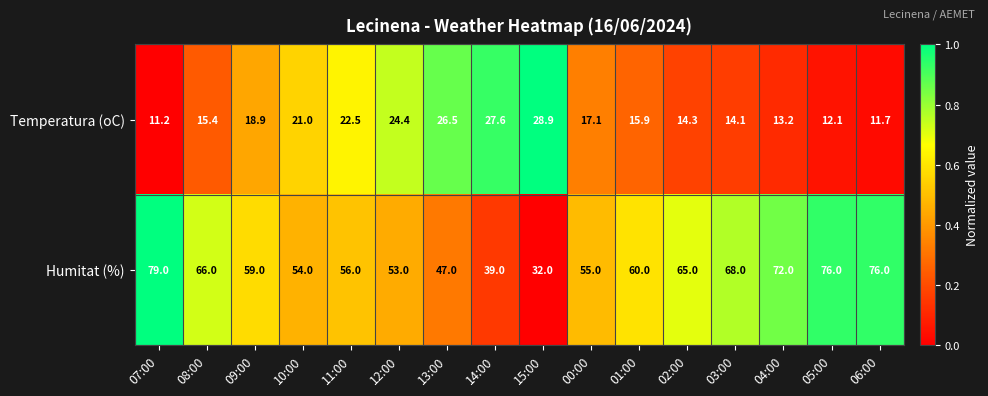

What is the difference between the Temperatura (oC) values at 05:00 and 01:00?

3.8